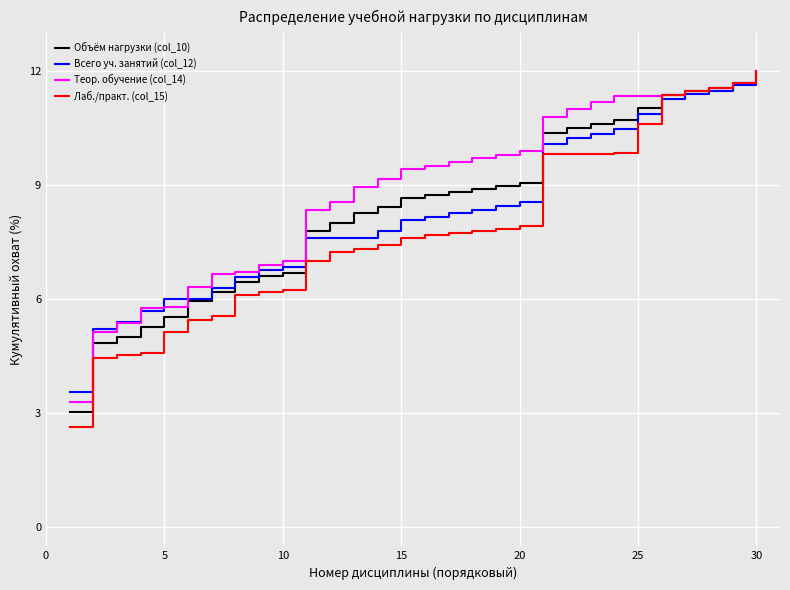

What is the maximum value shown in the chart?

12.0